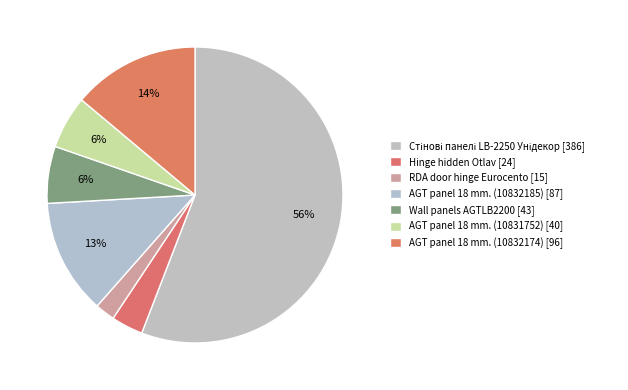

Is it true that AGT panel 18 mm. (10832185) is 13% of the pie?

True